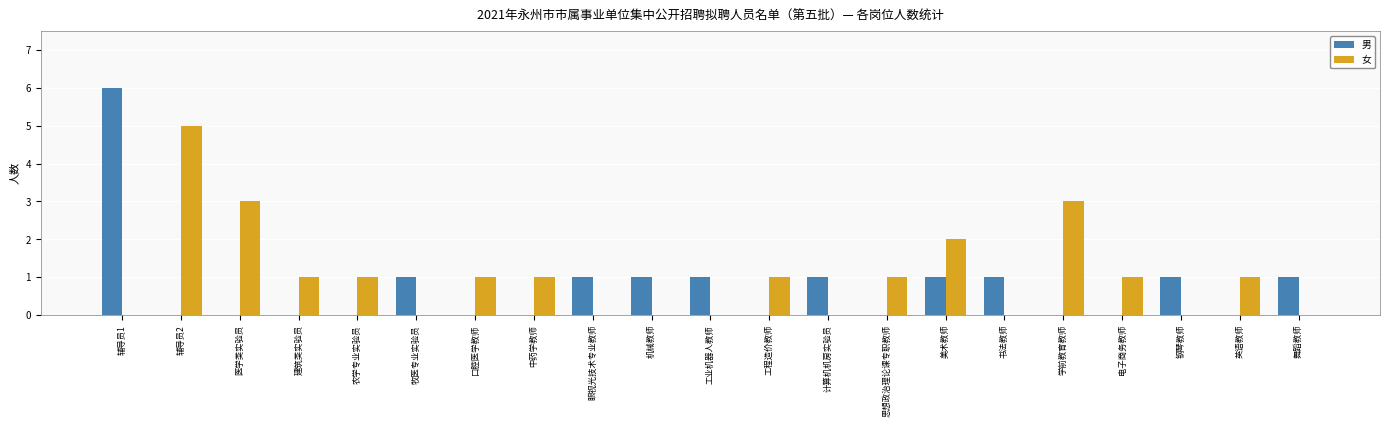

Between 工程造价教师 and 学前教育教师, which series saw the biggest shift?

女